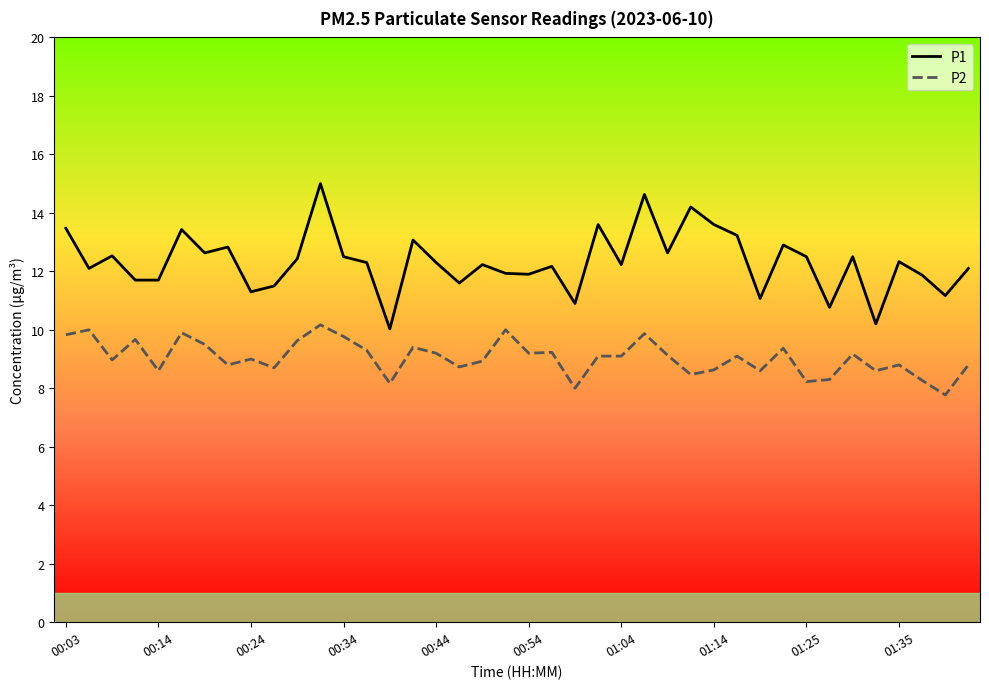

Which series has the widest spread of values?

P1